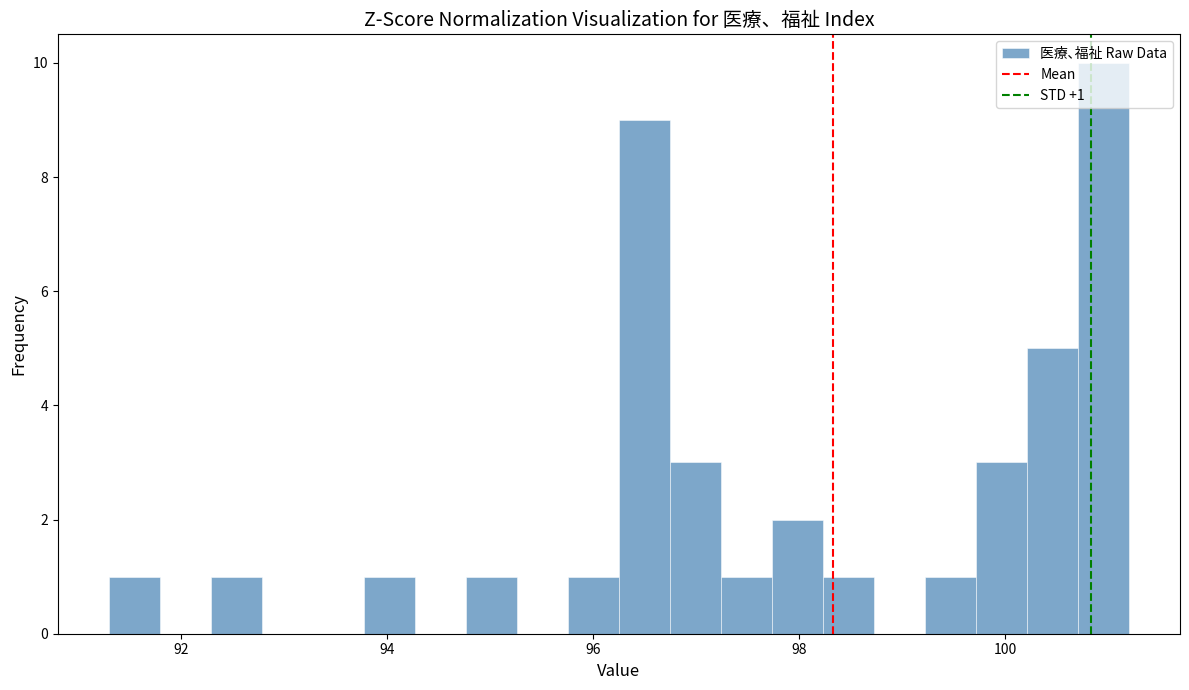

Read against the x-axis, roughly where is the centre of the tallest bar?

101.0